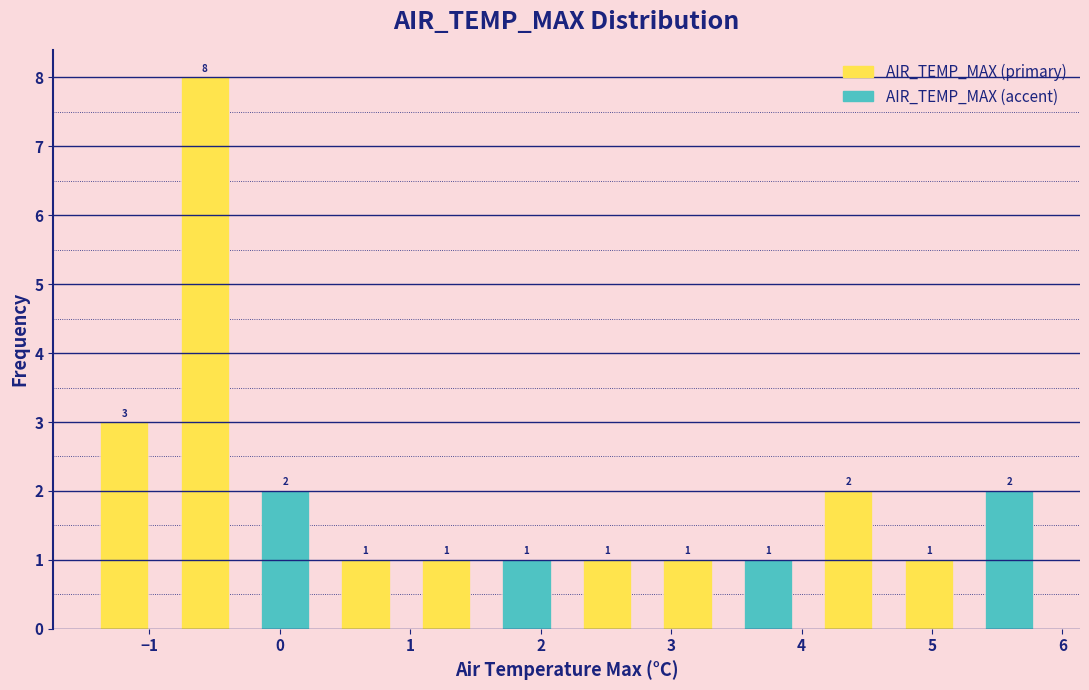

Reading left to right, list every bar in this chart as the range it spans on the x-axis followed by its height. The bar edges are not printed on the chart, so give them approximately, as read against the axis.

-1.5 to -0.9: 3
-0.9 to -0.3: 8
-0.3 to 0.4: 2
0.4 to 1.0: 1
1.0 to 1.6: 1
1.6 to 2.2: 1
2.2 to 2.8: 1
2.8 to 3.4: 1
3.4 to 4.1: 1
4.1 to 4.7: 2
4.7 to 5.3: 1
5.3 to 5.9: 2